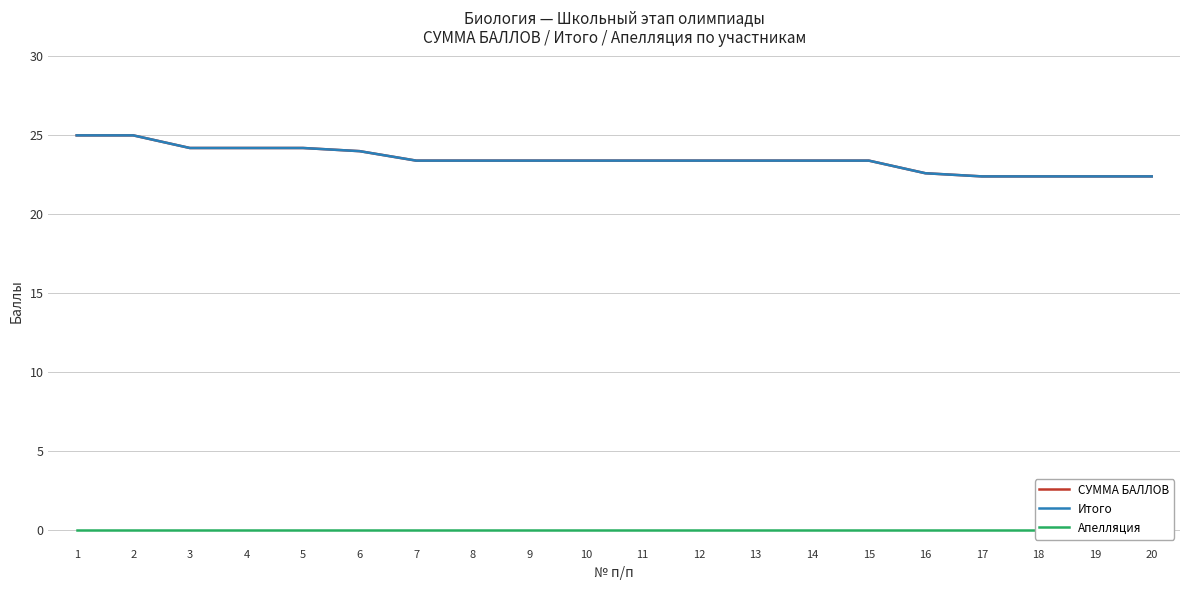

True or false: СУММА БАЛЛОВ and Апелляция cross at least once.

False